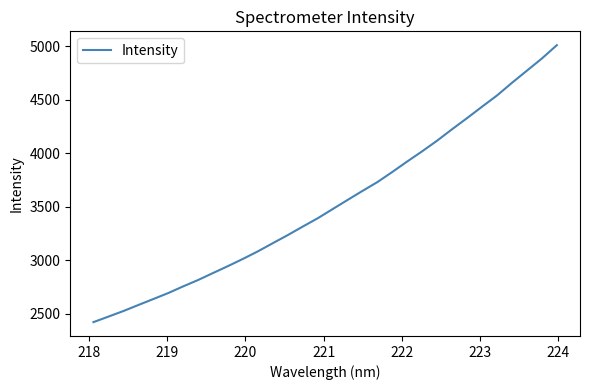

What is the greatest value displayed?

5010.1